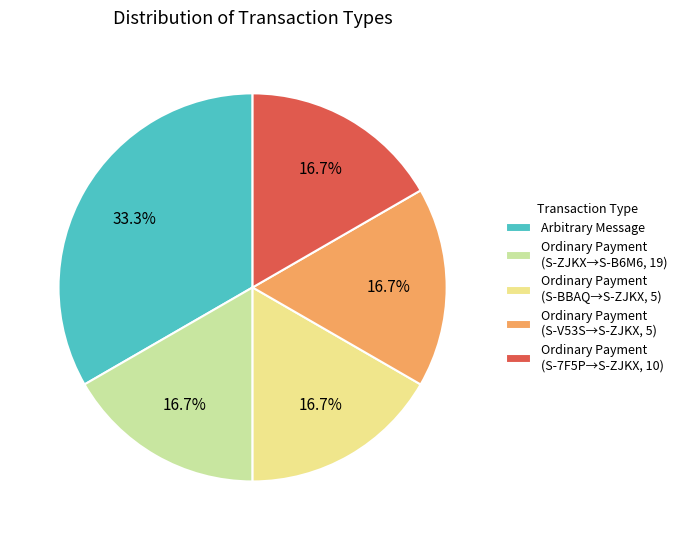

How many slices are in this pie chart?

5